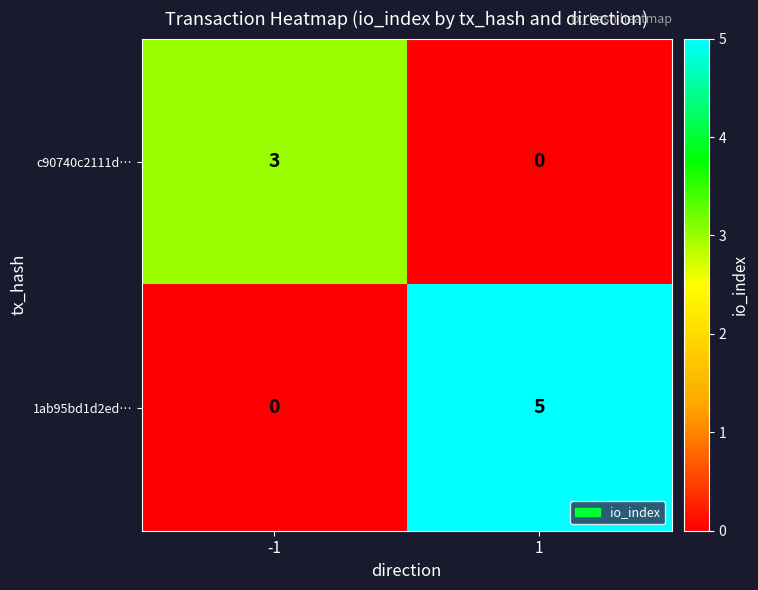

Rank the series at 1 from highest to lowest value.

1ab95bd1d2ed…, c90740c2111d…